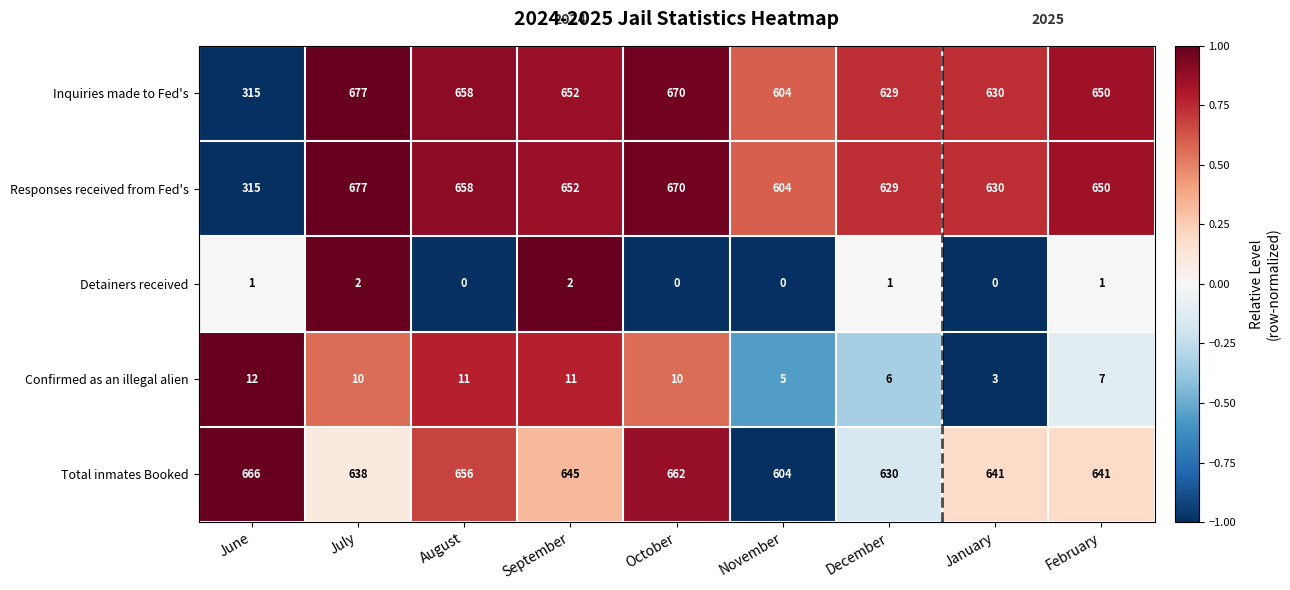

How many categories are shown in the chart?

9